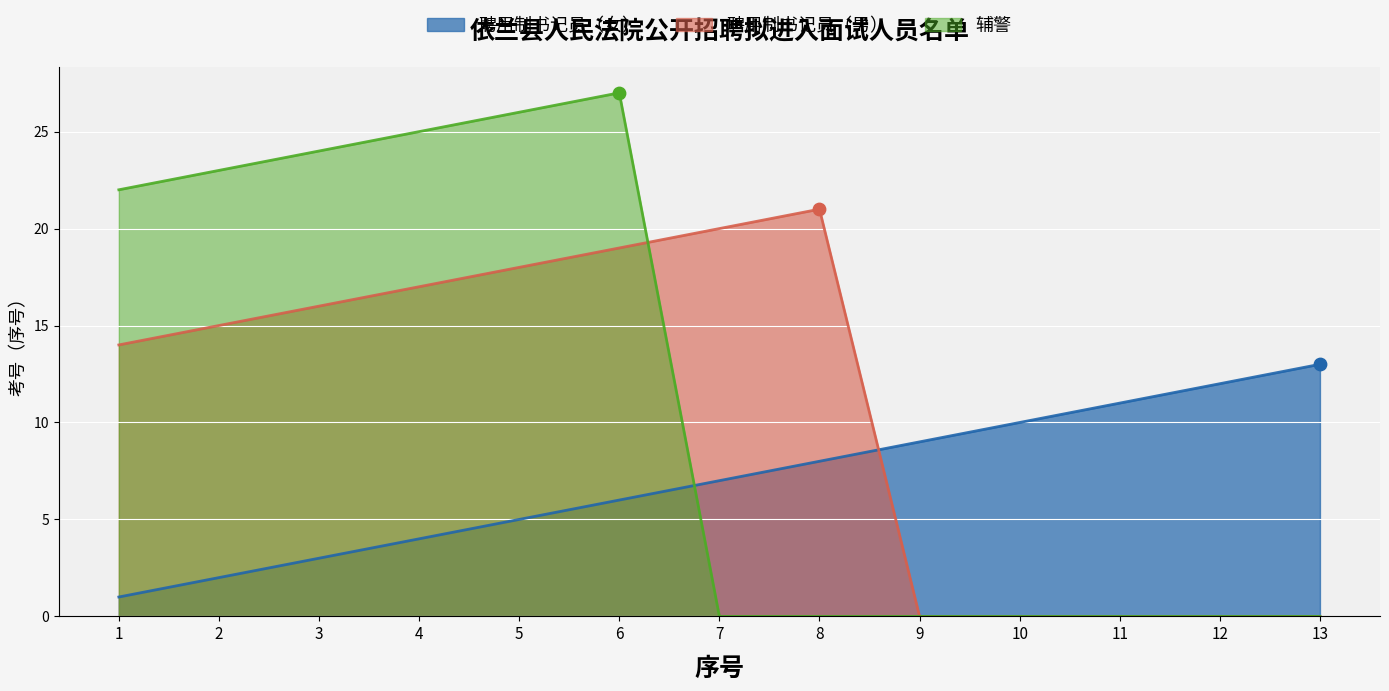

Which series has the widest spread of Y values?

辅警